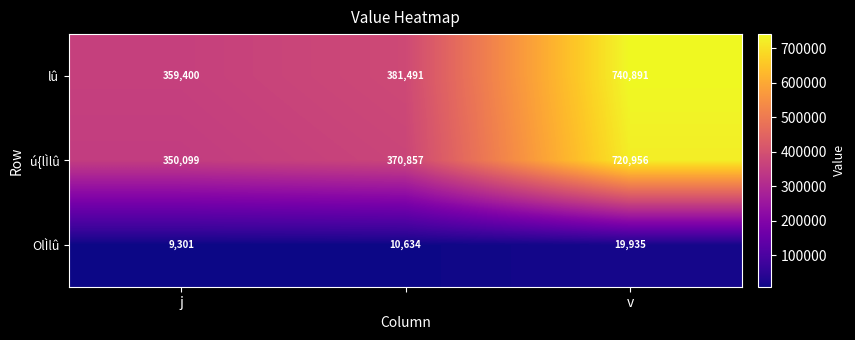

Reading left to right, list all the values displayed in this chart.

lû: 359400	381491	740891
ú{lÌlû: 350099	370857	720956
OlÌlû: 9301	10634	19935